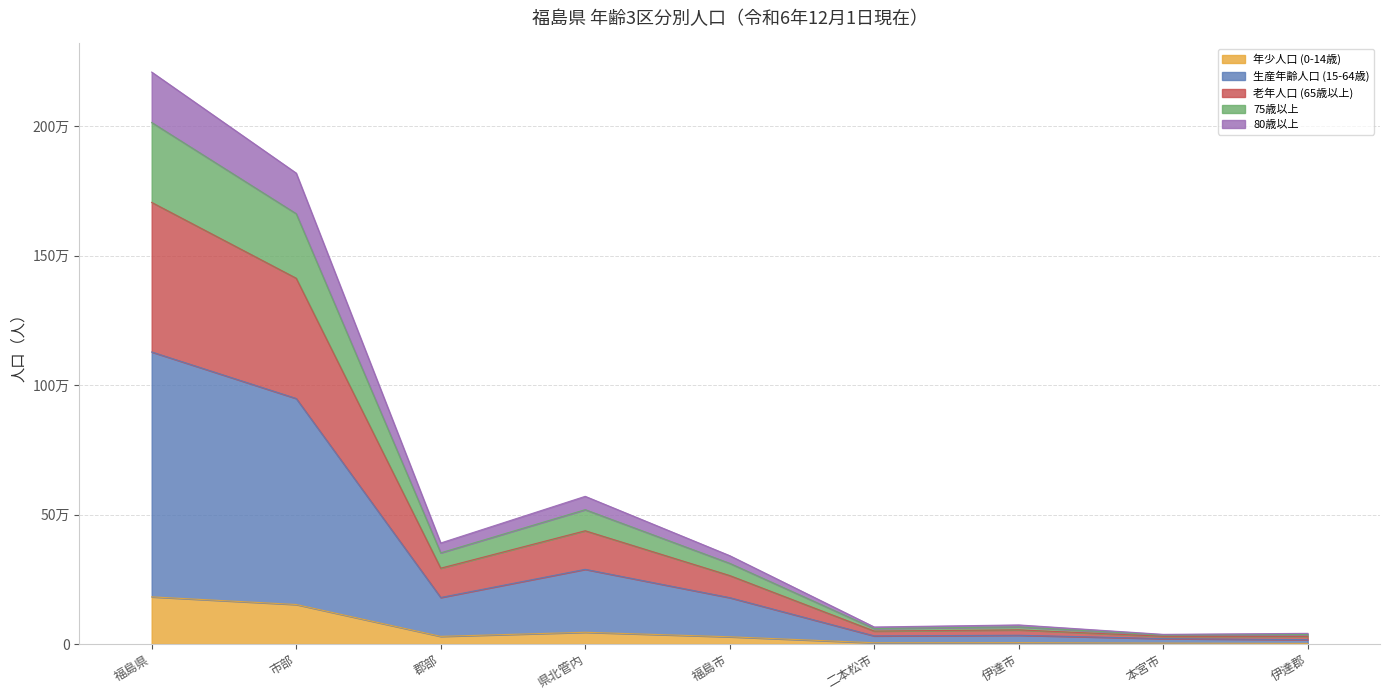

At which category is the sum across all series the highest?

福島県